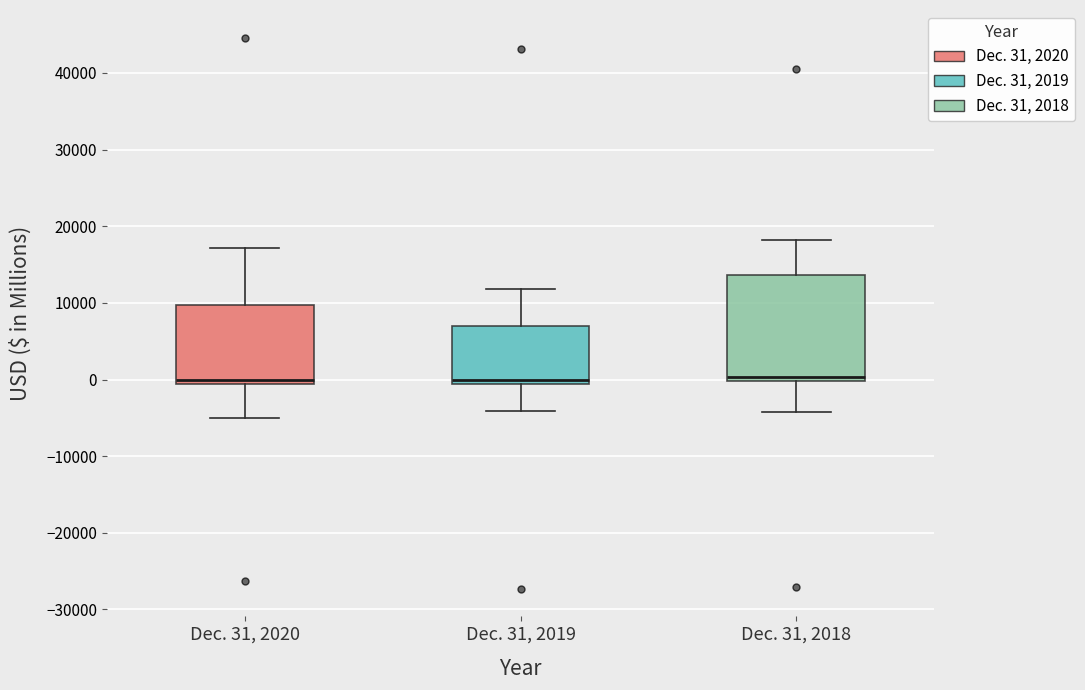

Reading left to right, transcribe this box plot: for each box, give where its median line is, the range the box spans, and where its two whiskers end, as read against the y-axis. The values are not printed on the chart, so give them approximately, as read against the axis.

Dec. 31, 2020: median 0, box -1000 to 10000, whiskers -5000 to 17000
Dec. 31, 2019: median 0, box -1000 to 7000, whiskers -4000 to 12000
Dec. 31, 2018: median 0 (just above the box's lower edge), box 0 to 14000, whiskers -4000 to 18000